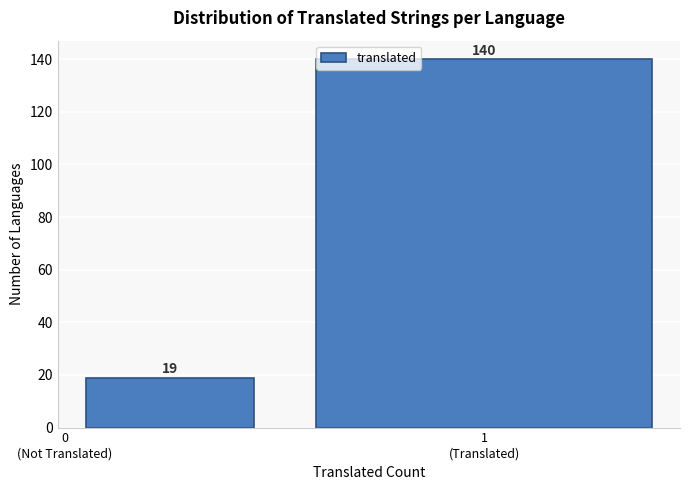

Reading left to right, what are all the values shown in this chart?

19	140